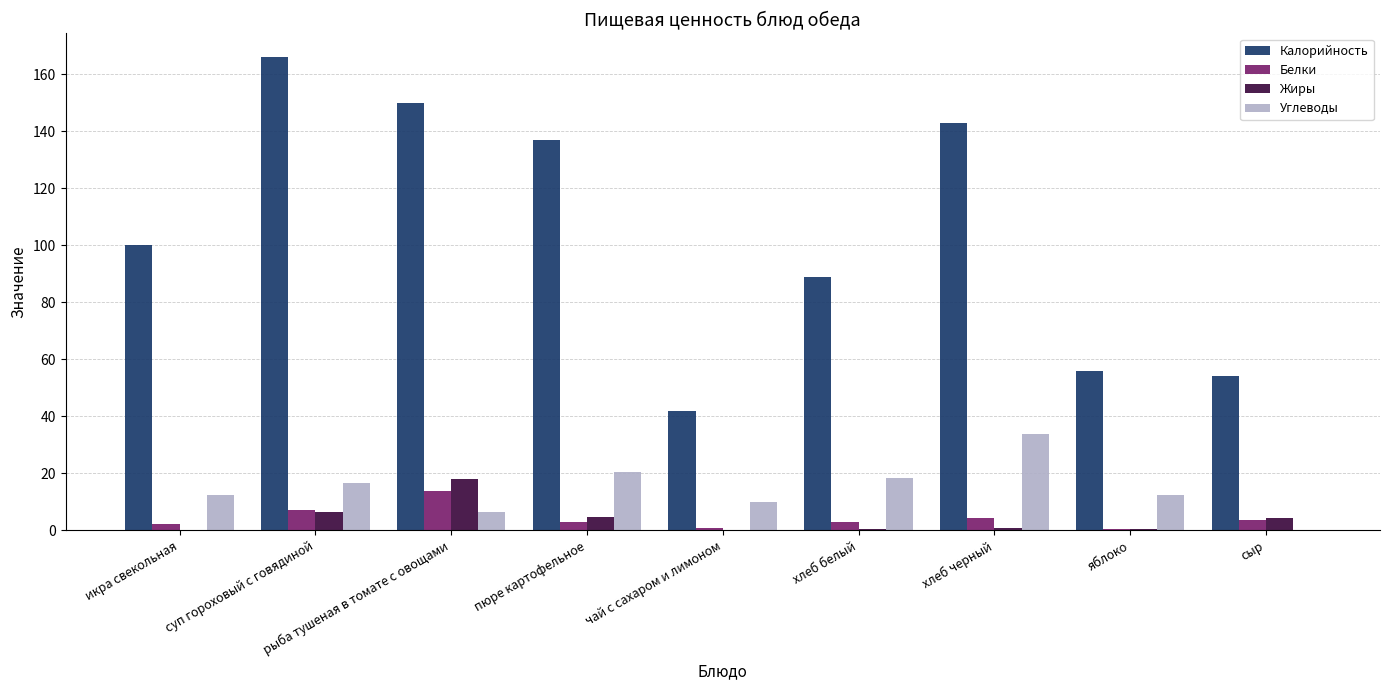

The Калорийность series shows 139.6 at хлеб белый. True or false?

False